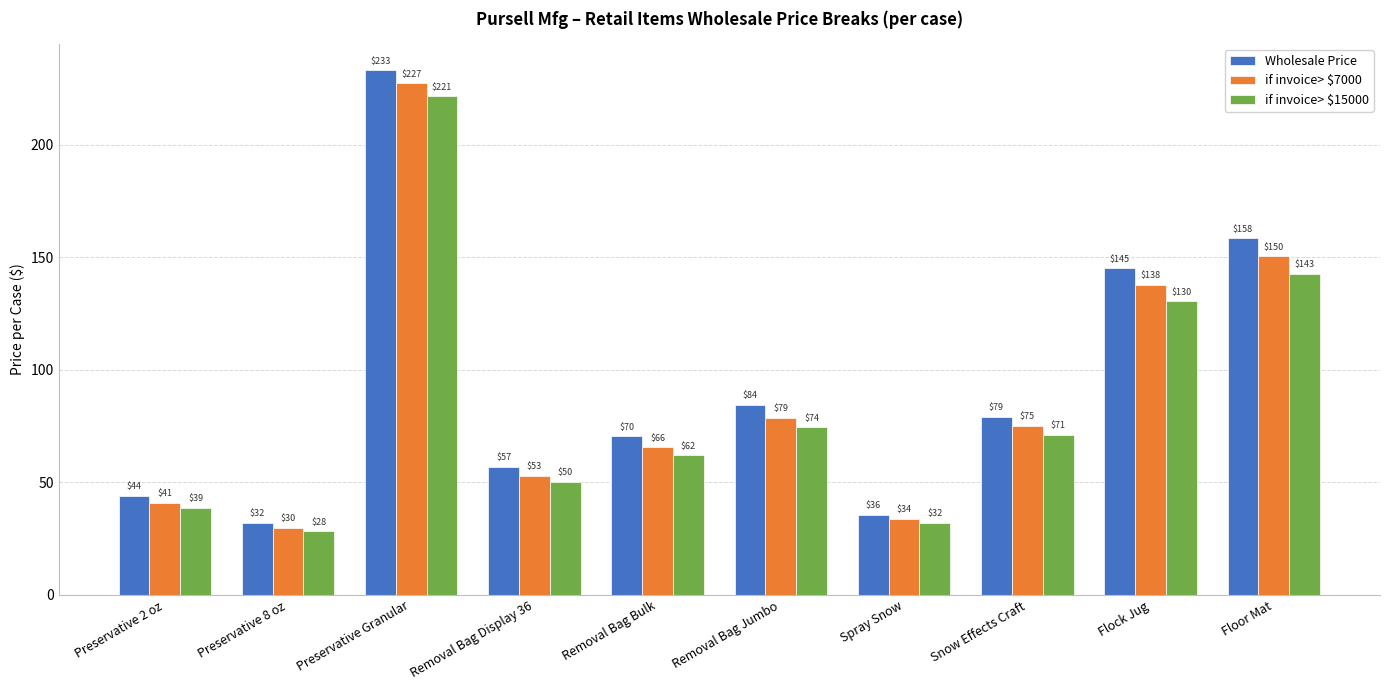

What is the lowest value of the if invoice> $15000 series?

28.2